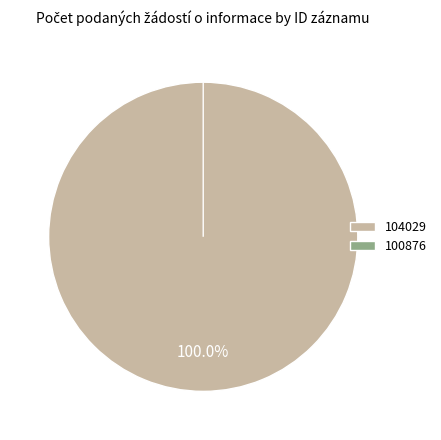

Count the number of slices in the pie.

2